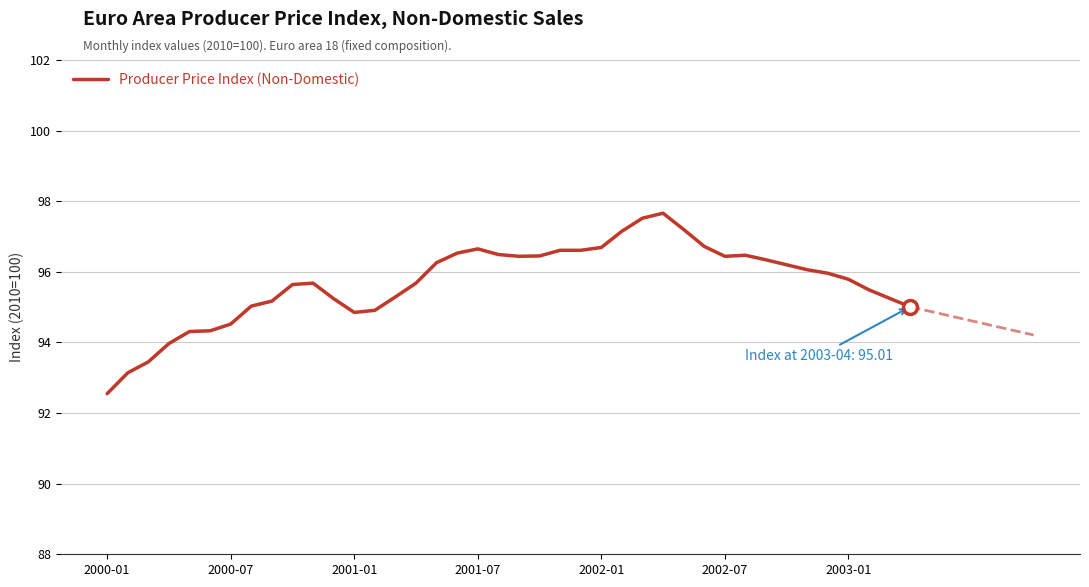

What is the difference between the maximum and minimum values?

5.1